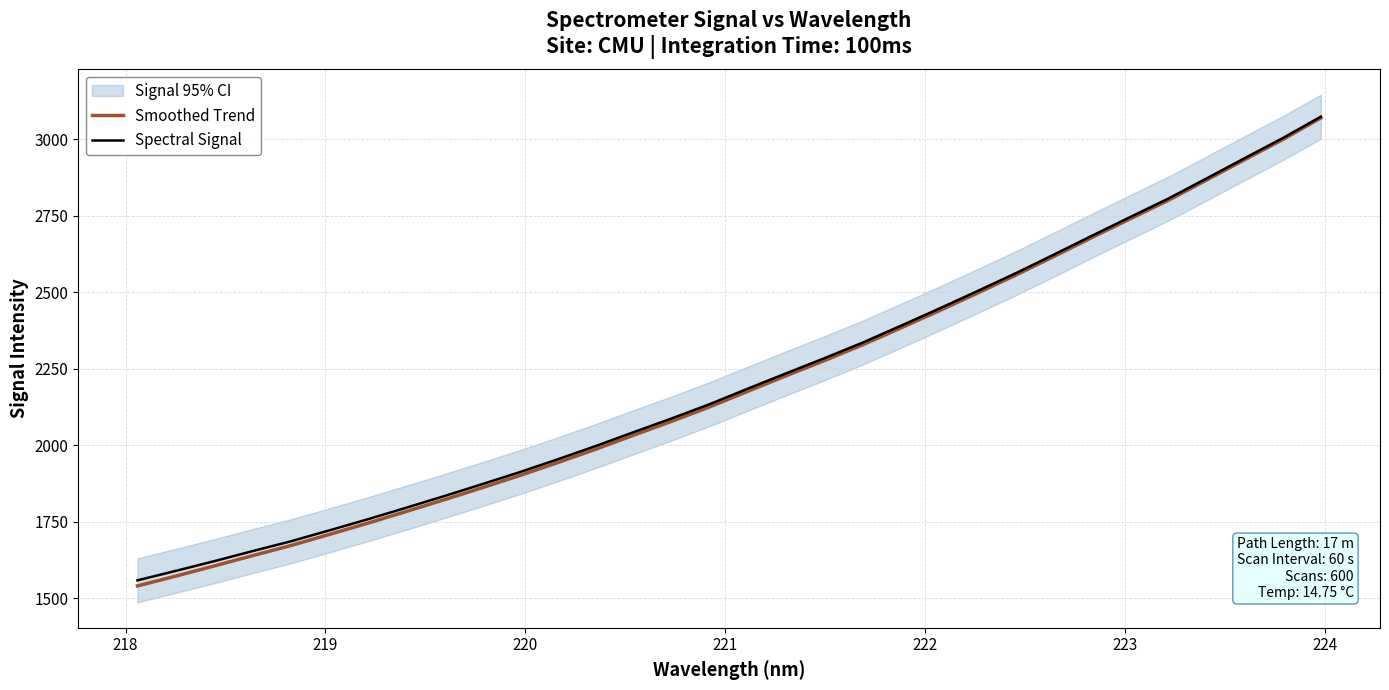

Is it true that Spectral Signal equals 794.0 at 29?

False